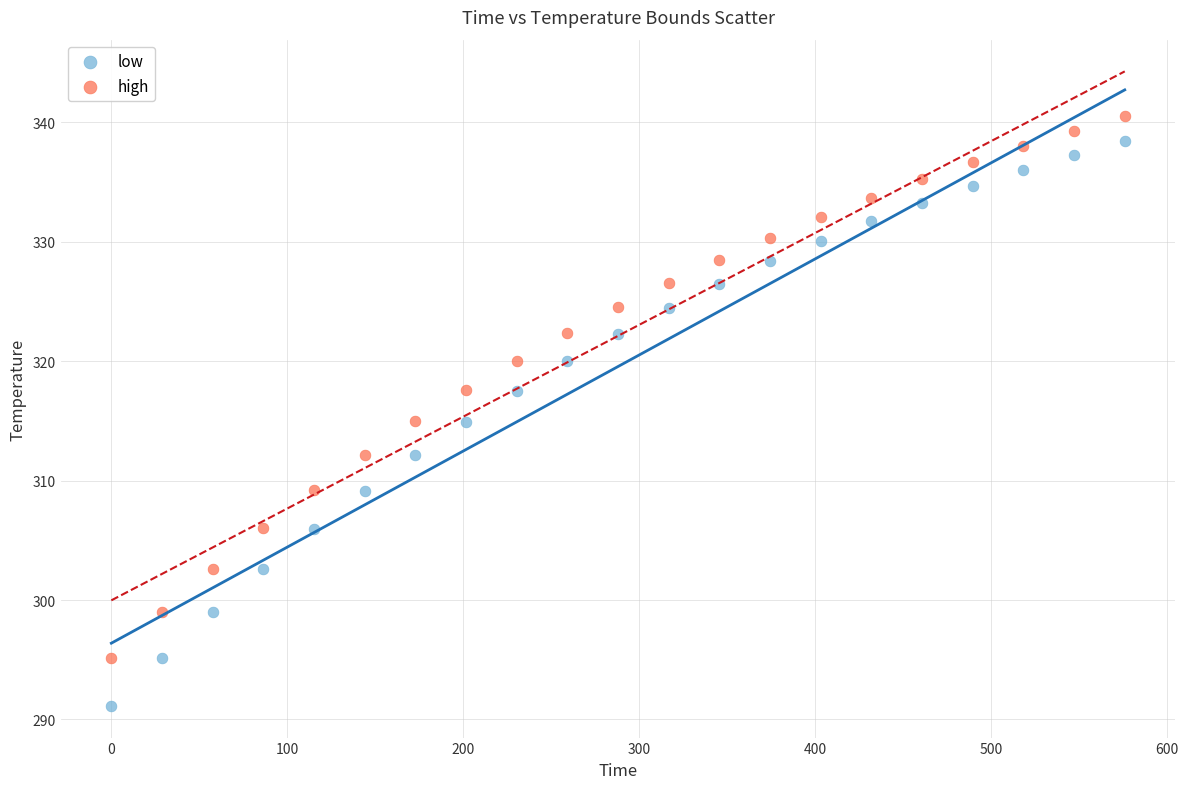

What is the X range (max minus min) for the scatter plot?

576.0